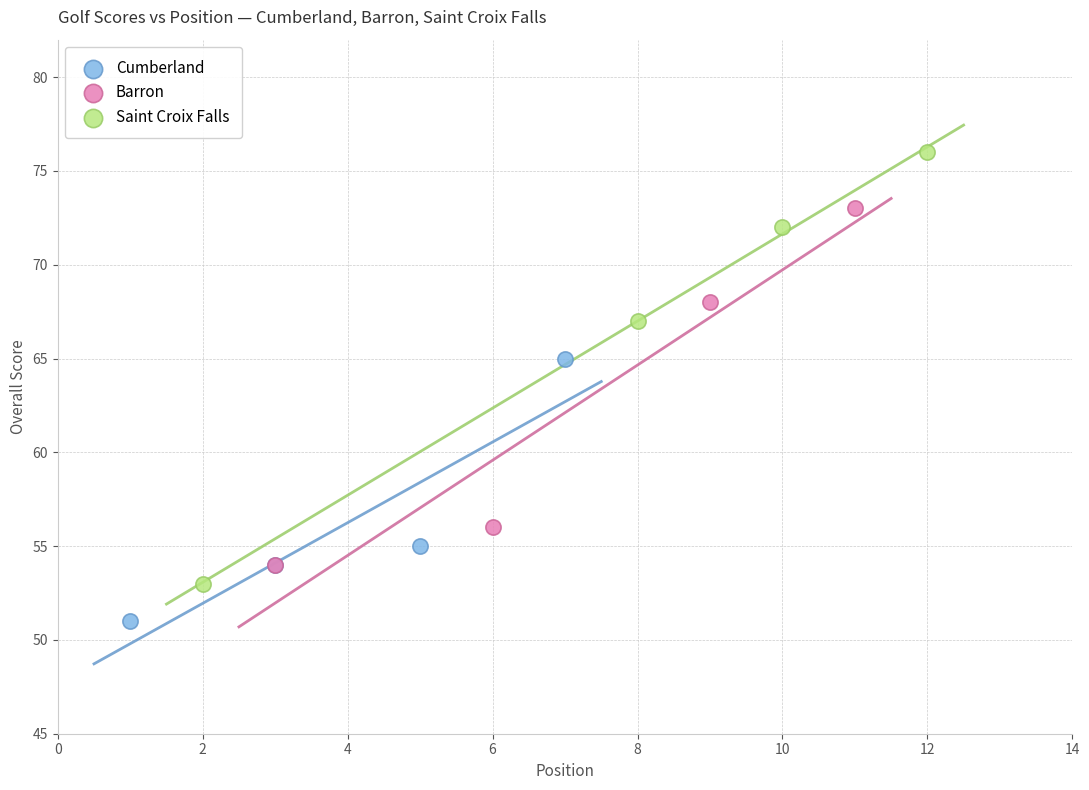

Which series contains the highest Y value?

Saint Croix Falls